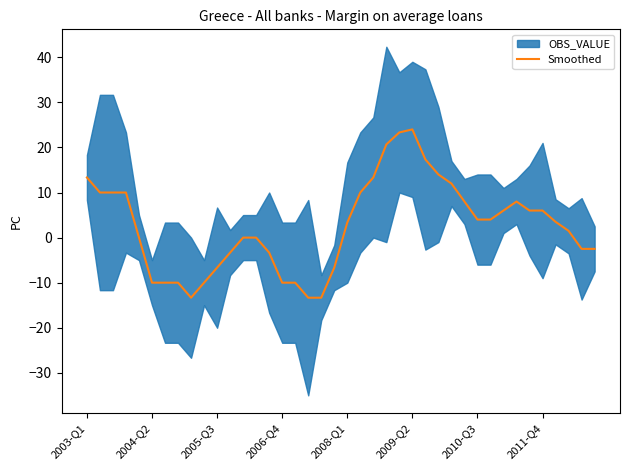

Reading right to left, extract all data points from this chart.

-2.5	-2.5	1.5	3.5	6.0	6.0	8.0	6.0	4.0	4.0	8.0	12.0	14.0	17.3	24.0	23.3	20.7	13.3	10.0	3.3	-6.7	-13.3	-13.3	-10.0	-10.0	-3.3	0.0	0.0	-3.3	-6.7	-10.0	-13.3	-10.0	-10.0	-10.0	0.0	10.0	10.0	10.0	13.3